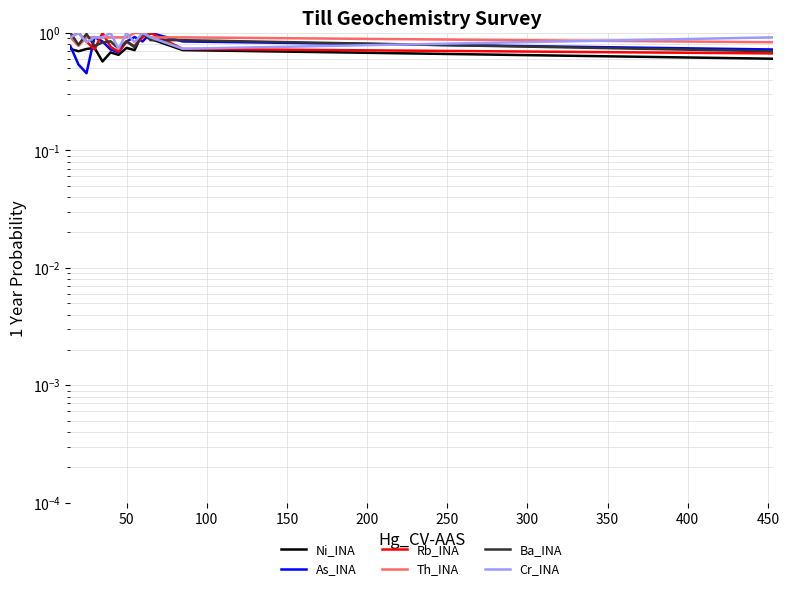

What position from the right is 200?

9